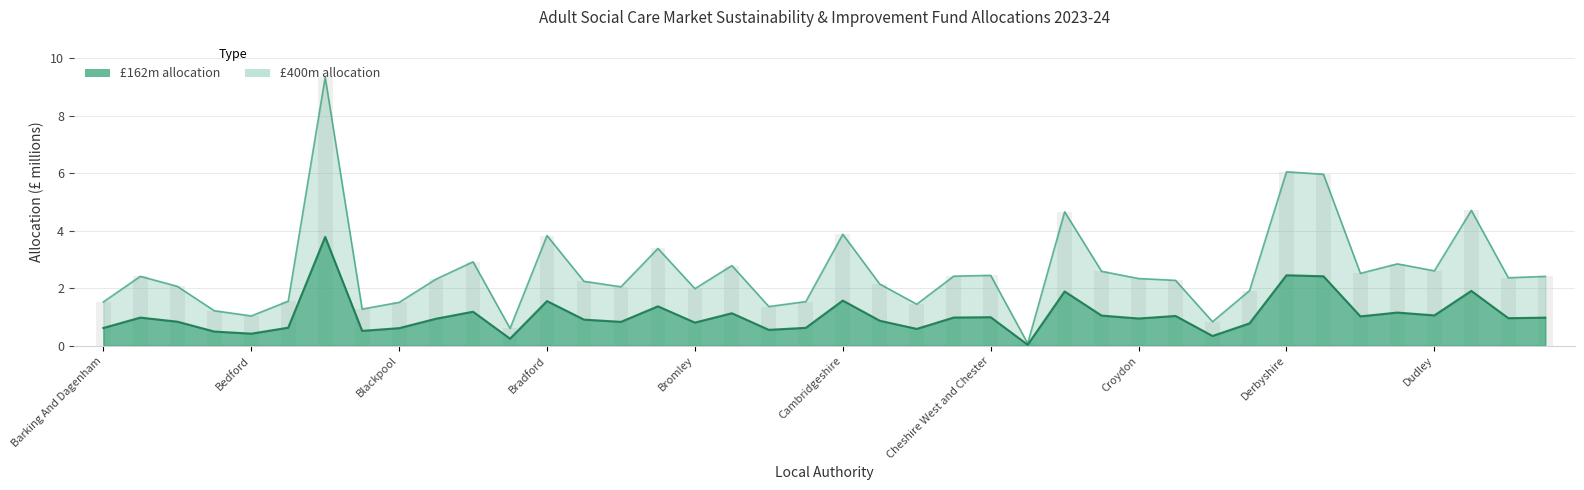

What is the sum of the £400m allocation values at Cornwall and Darlington?

5.5